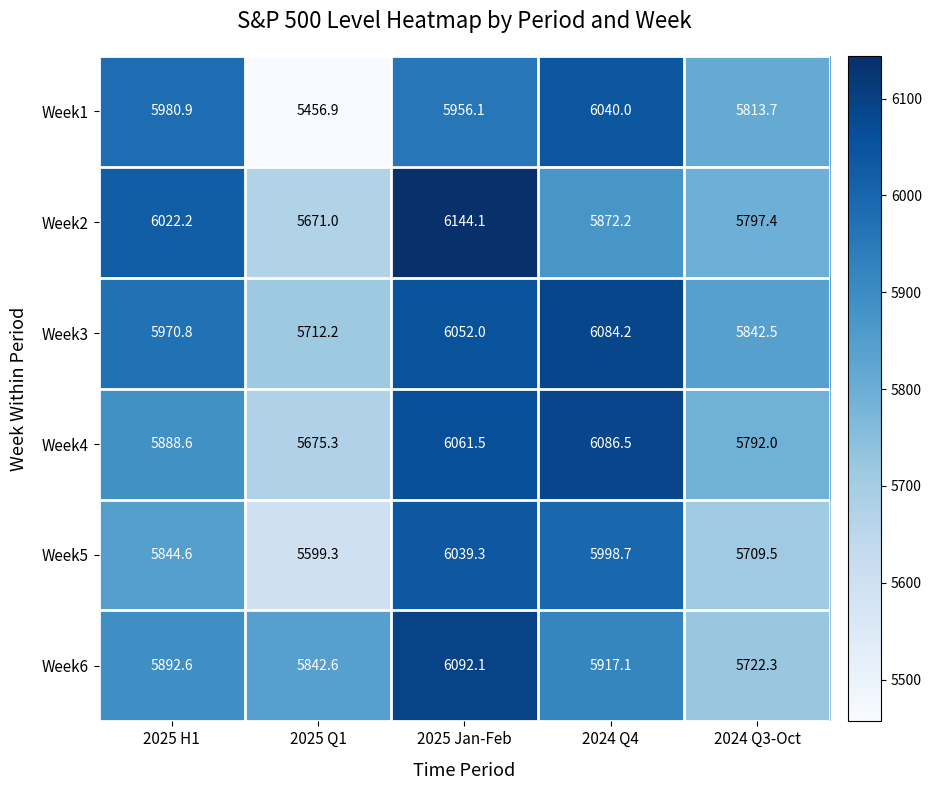

Where does the Week4 series first go above 5888?

2025 H1